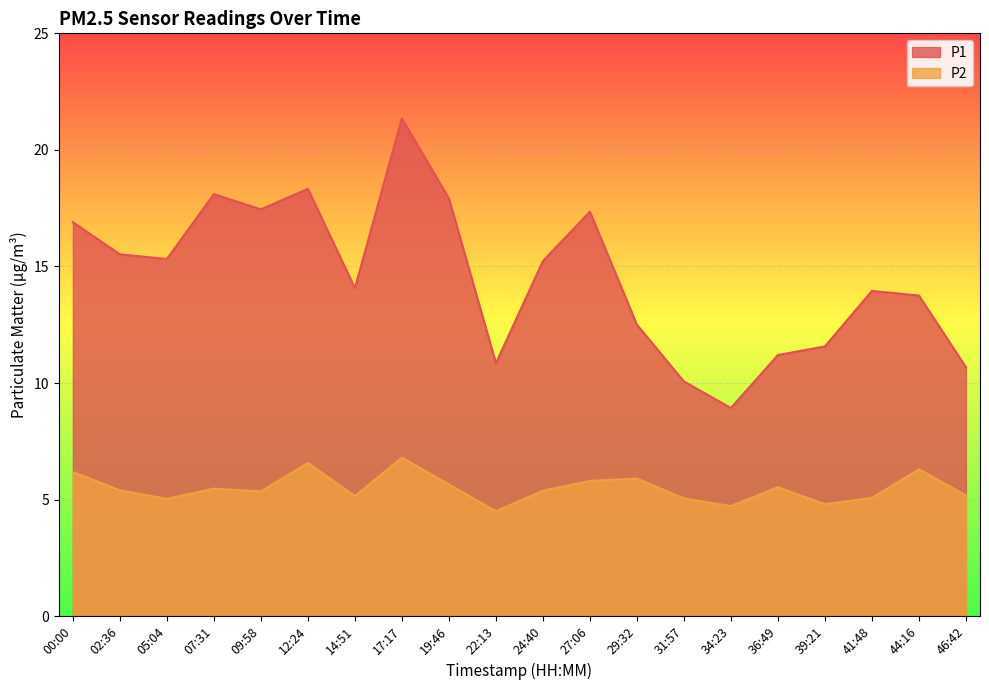

Which has a higher value, 39:21 or 27:06?

27:06